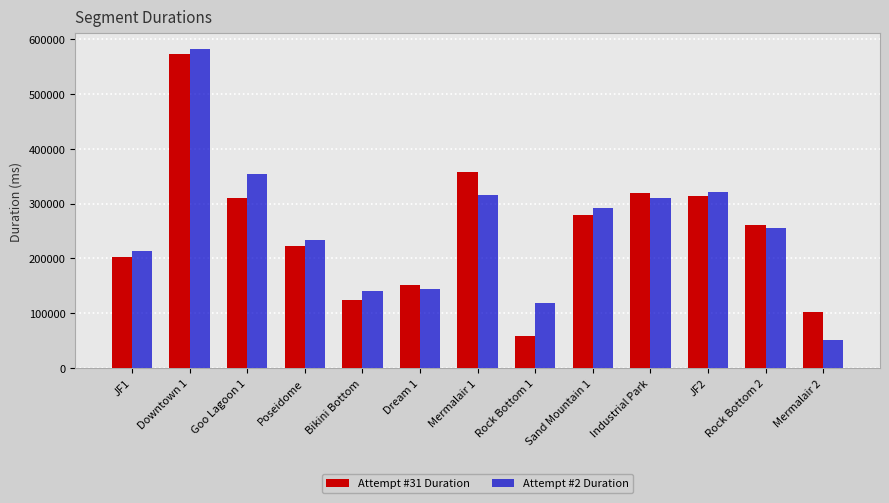

Rank the series at Dream 1 from lowest to highest value.

Attempt #2 Duration, Attempt #31 Duration